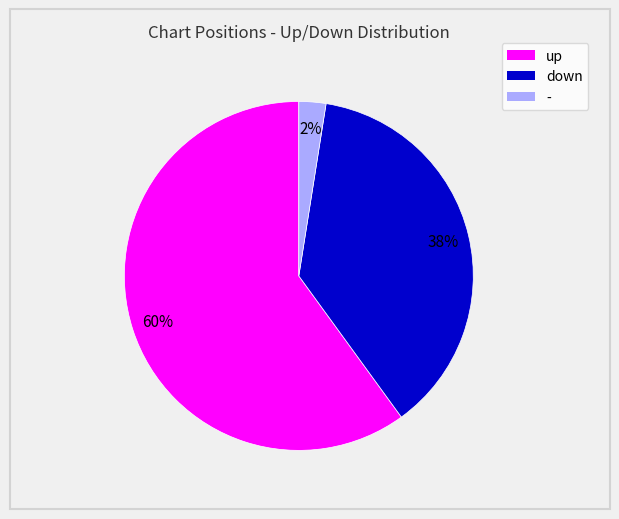

Combined, do - and up account for over 50%?

Yes